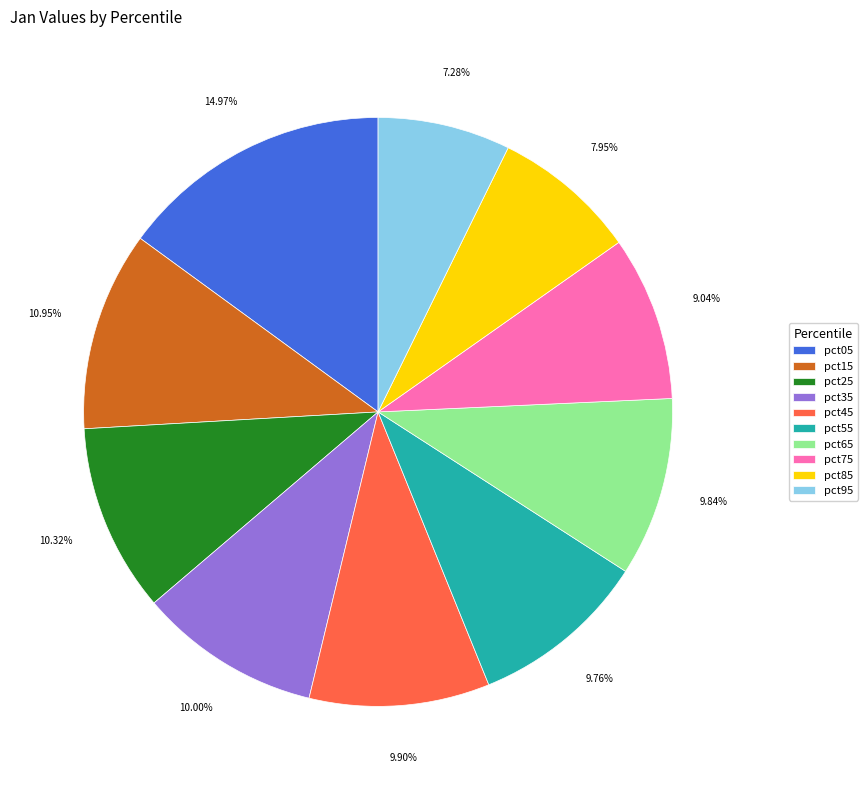

How many slices are in this pie chart?

10